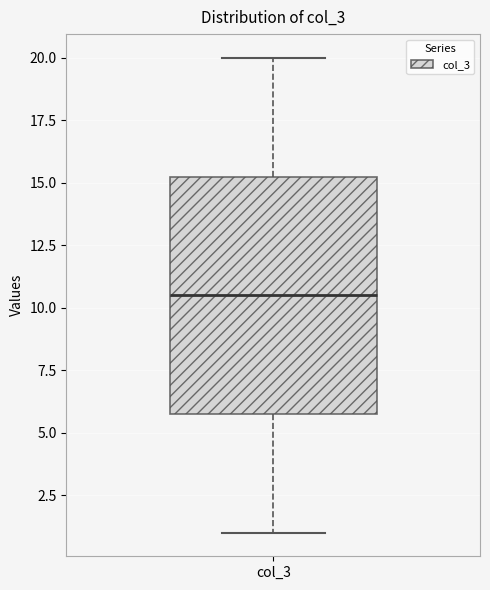

Read this box plot against the y-axis: the position of the median line, the range covered by the box, and the ends of both whiskers. The values are not printed on the chart, so give them approximately, as read against the axis.

median 10.5, box 6.0 to 15.5, whiskers 1.0 to 20.0